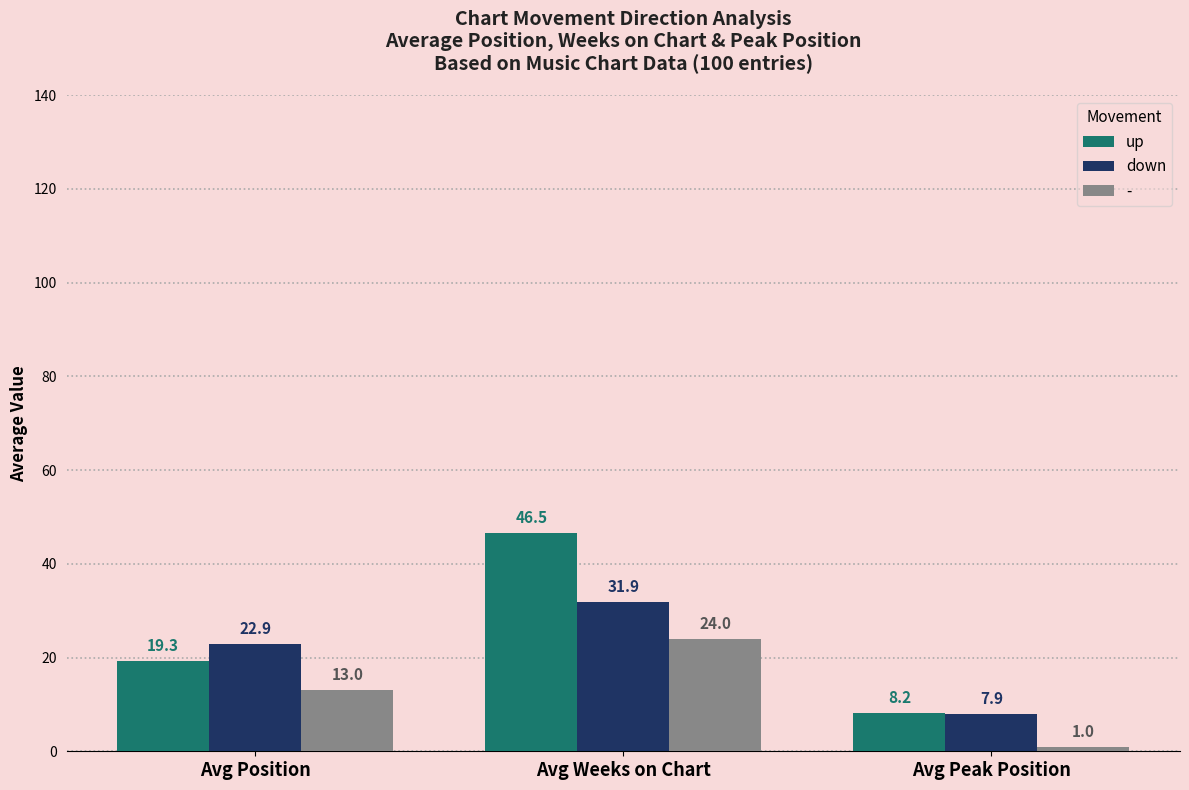

Which series has the widest spread of values?

up